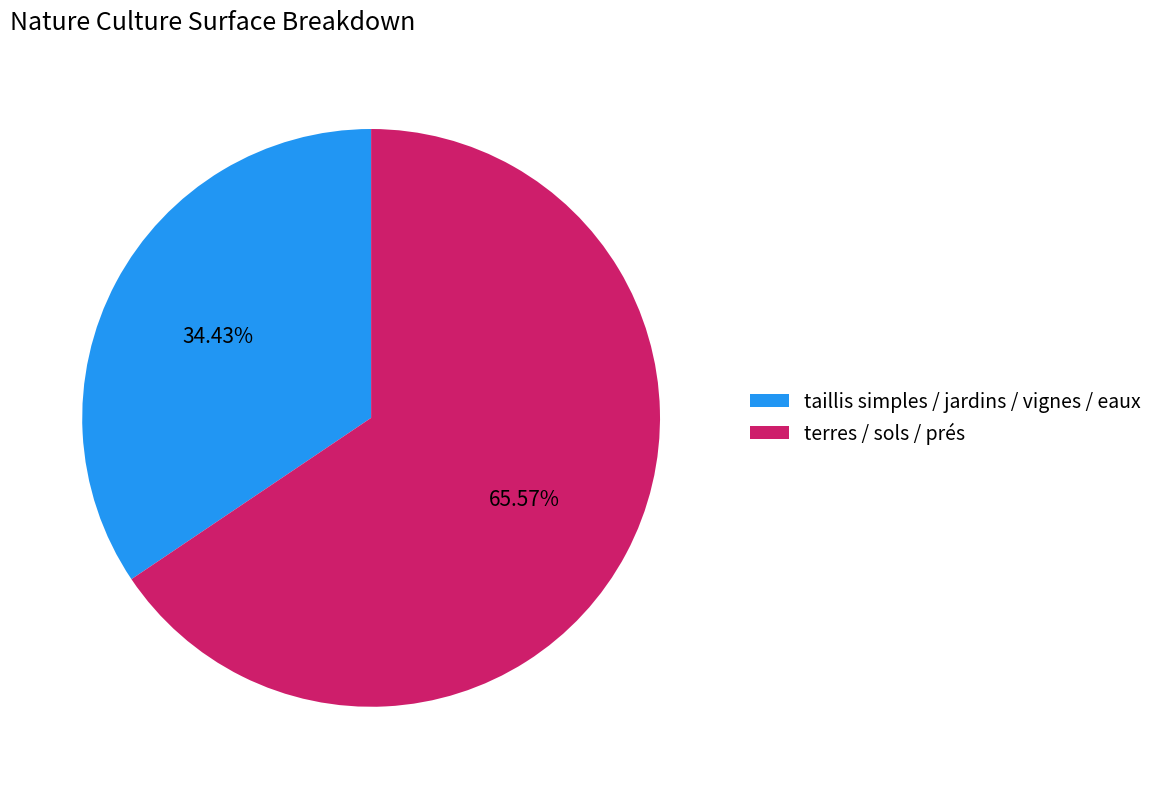

Do terres / sols / prés and taillis simples / jardins / vignes / eaux together represent more than half of the pie?

Yes